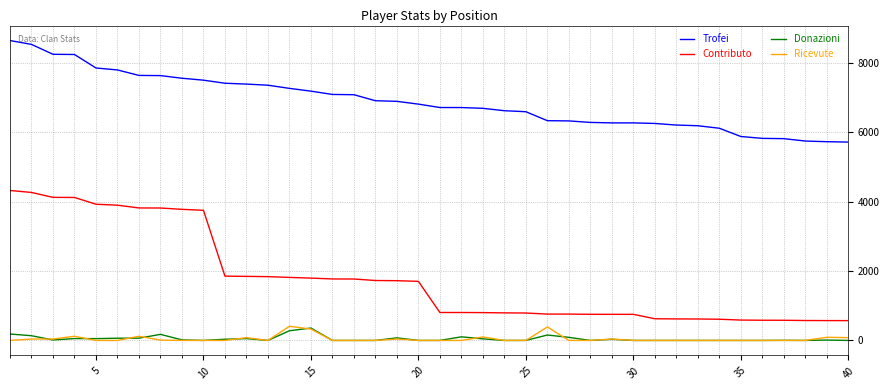

What is the maximum value shown in the chart?

8642